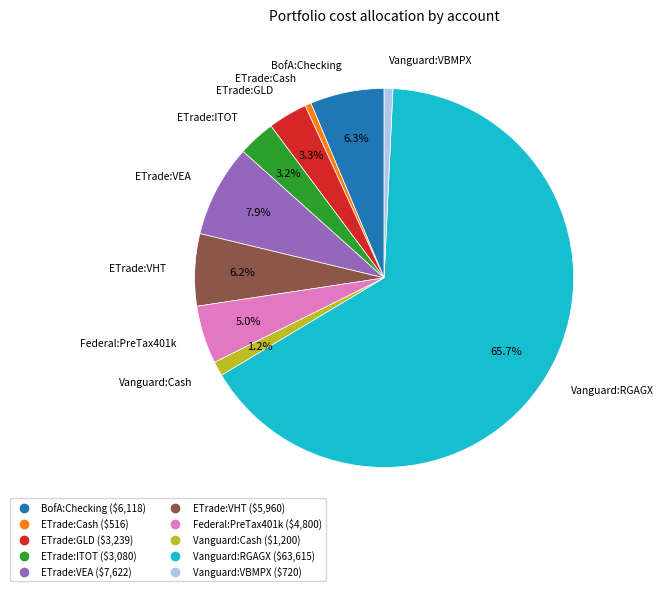

To the nearest percent, what is the average slice percentage?

10%